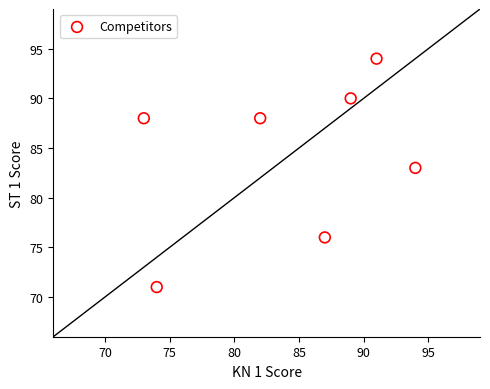

What Y value in the scatter plot is closest to 82?

83